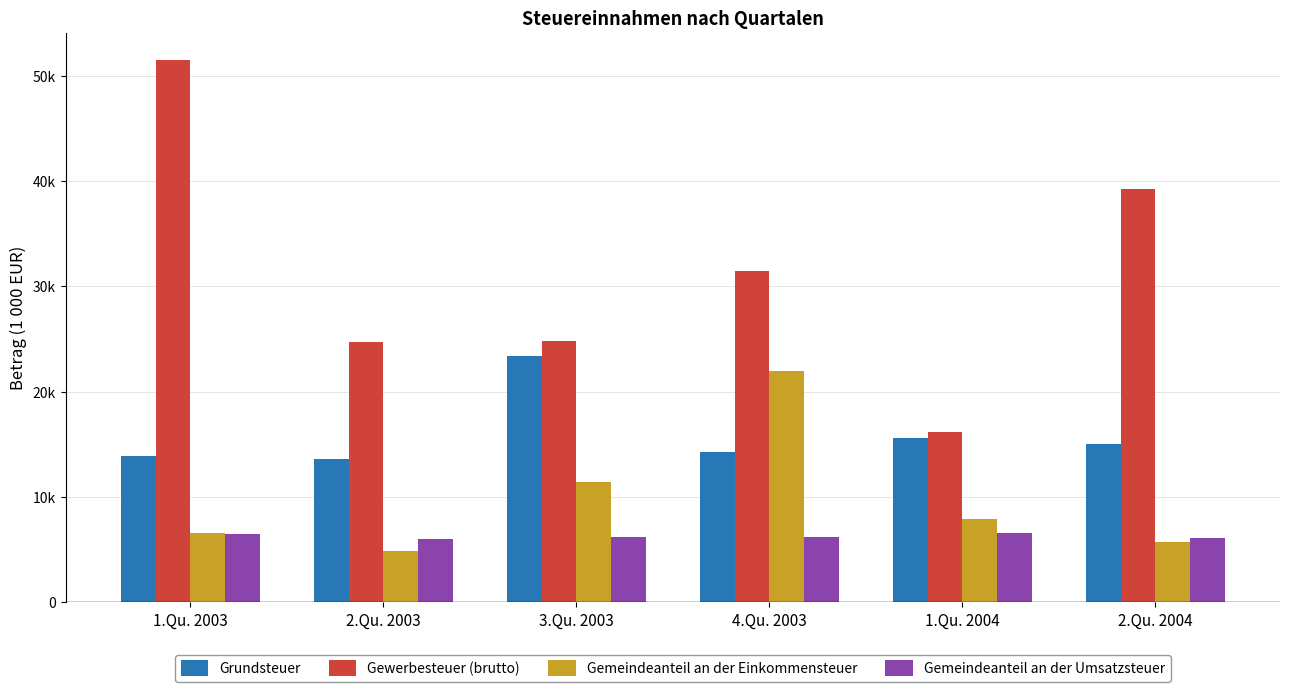

What is the value of the Gemeindeanteil an der Einkommensteuer bar at the 6th from the left?

5776